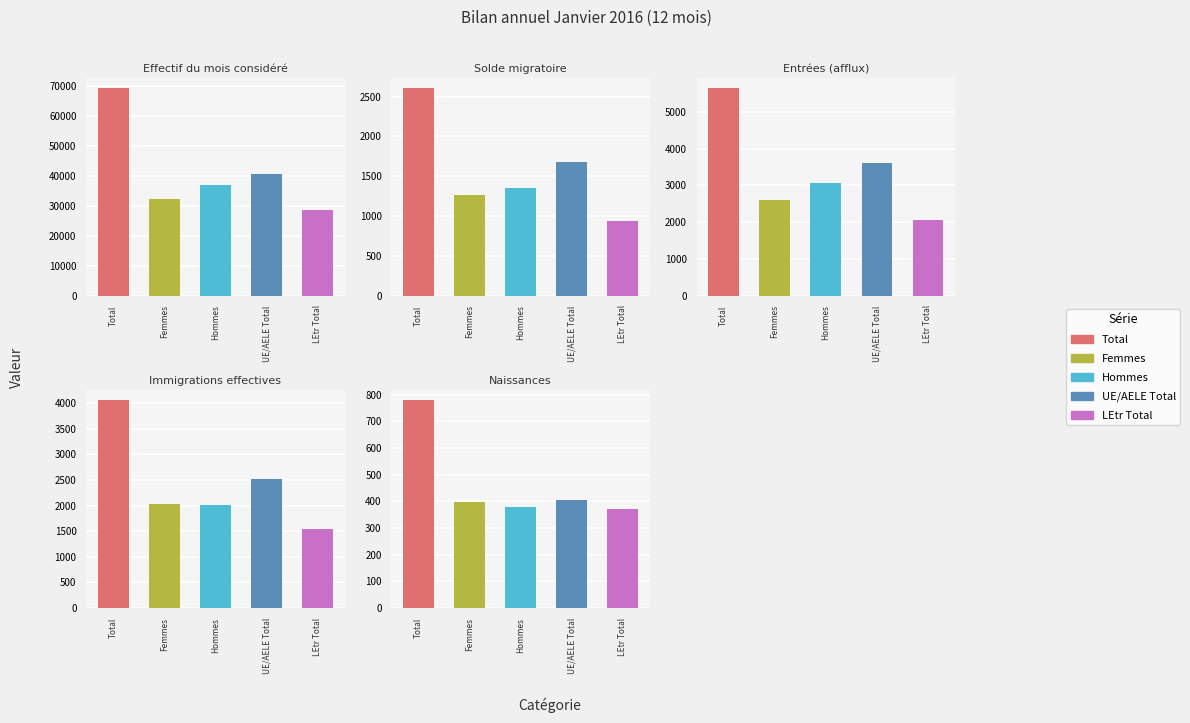

Reading left to right, extract all data points from this chart.

Total: 0=69300	1=2610	2=5652	3=4052	4=778
Femmes: 0=32384	1=1264	2=2598	3=2037	4=399
Hommes: 0=36916	1=1346	2=3054	3=2015	4=379
UE/AELE Total: 0=40689	1=1676	2=3603	3=2513	4=405
LEtr Total: 0=28611	1=934	2=2049	3=1539	4=373